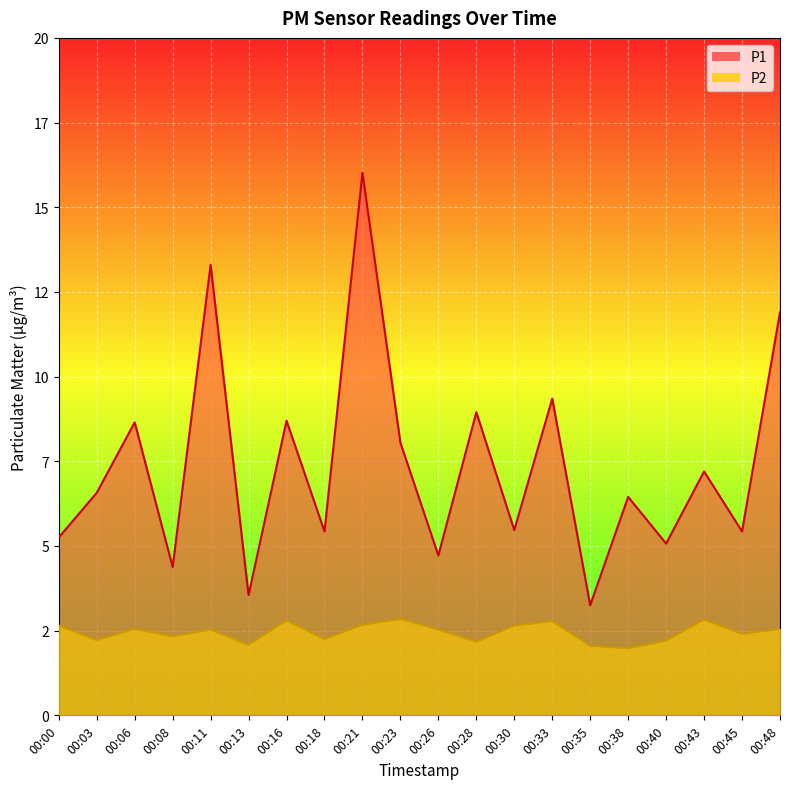

What is the value of the P1 point at the 15th from the left?

3.2